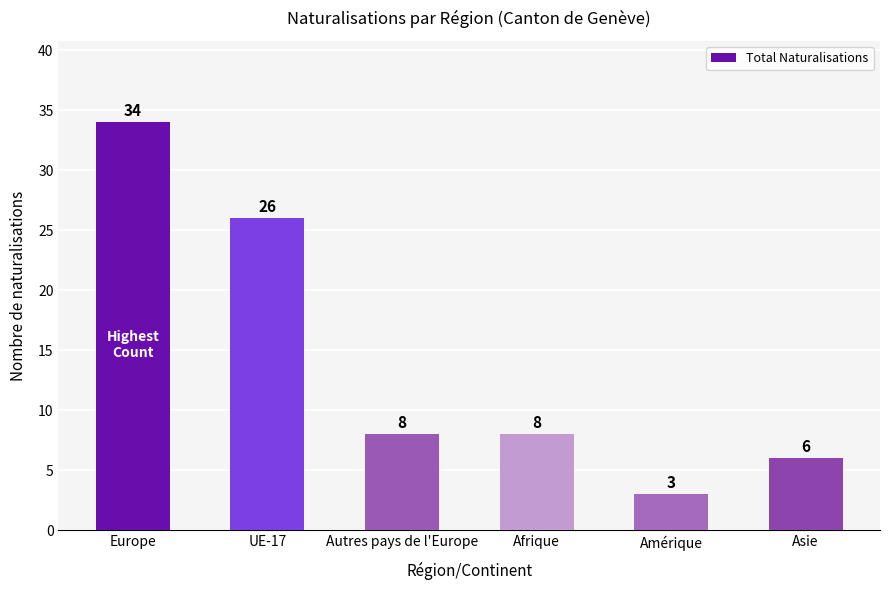

What value does the data have at Asie?

6